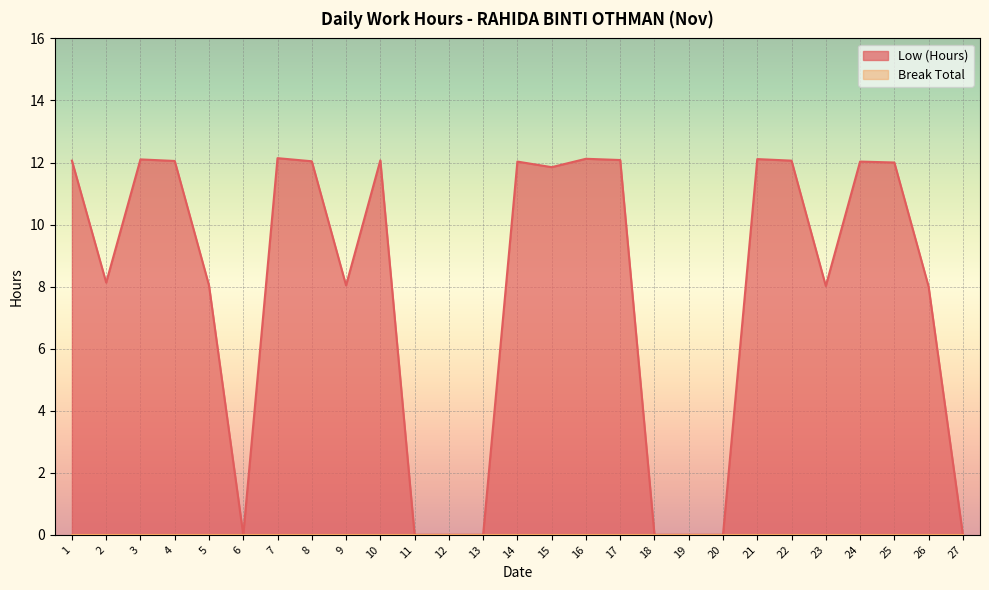

At which label does the data first exceed 11?

1